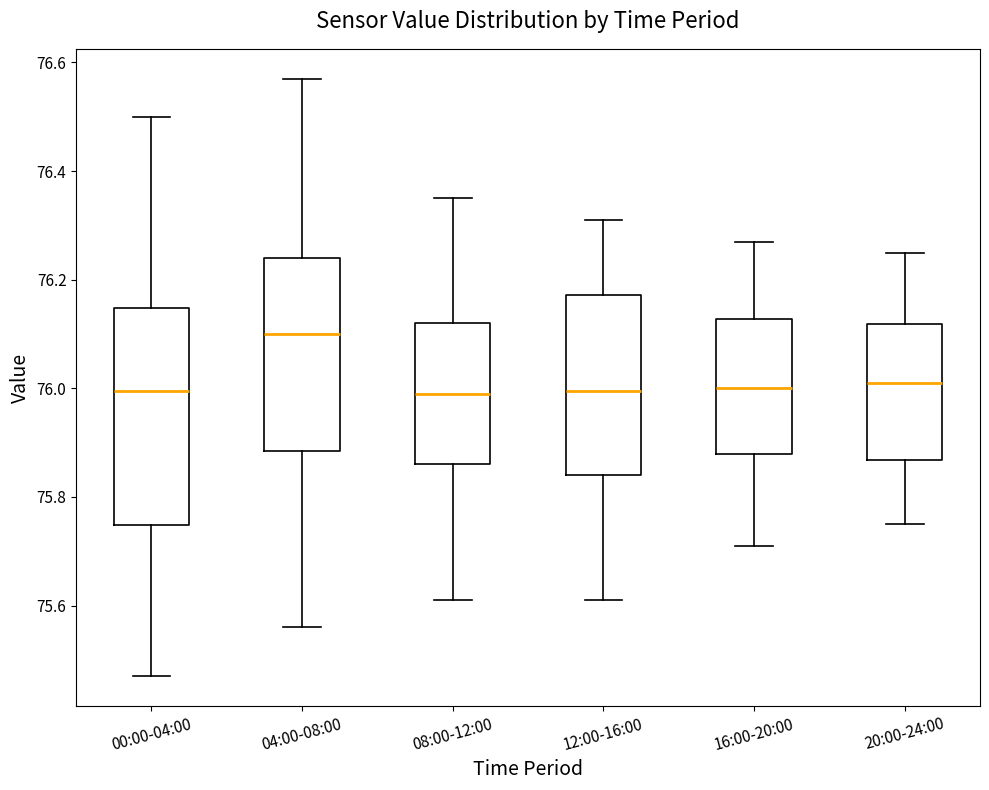

Reading left to right, read every box against the y-axis: the position of its median line, the range the box covers, and the ends of its whiskers. The values are not printed on the chart, so give them approximately, as read against the axis.

00:00-04:00: median 76.00, box 75.74 to 76.14, whiskers 75.48 to 76.50
04:00-08:00: median 76.10, box 75.88 to 76.24, whiskers 75.56 to 76.58
08:00-12:00: median 76.00, box 75.86 to 76.12, whiskers 75.62 to 76.36
12:00-16:00: median 76.00, box 75.84 to 76.18, whiskers 75.62 to 76.32
16:00-20:00: median 76.00, box 75.88 to 76.12, whiskers 75.72 to 76.28
20:00-24:00: median 76.02, box 75.86 to 76.12, whiskers 75.76 to 76.26